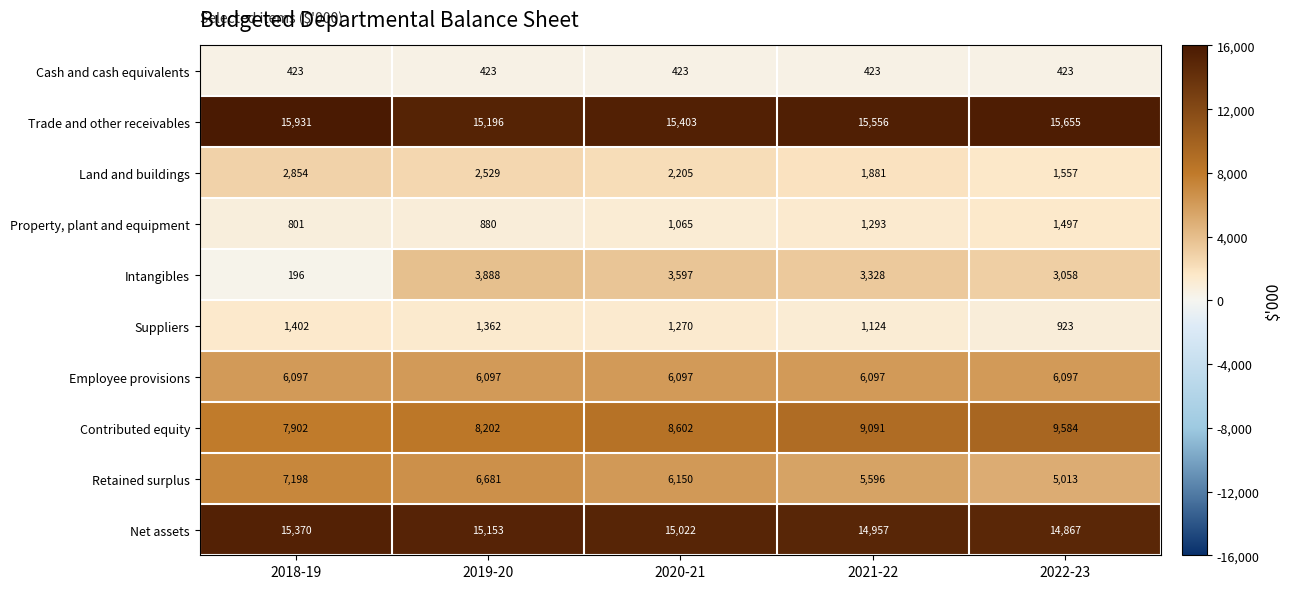

What is the greatest value displayed?

15931